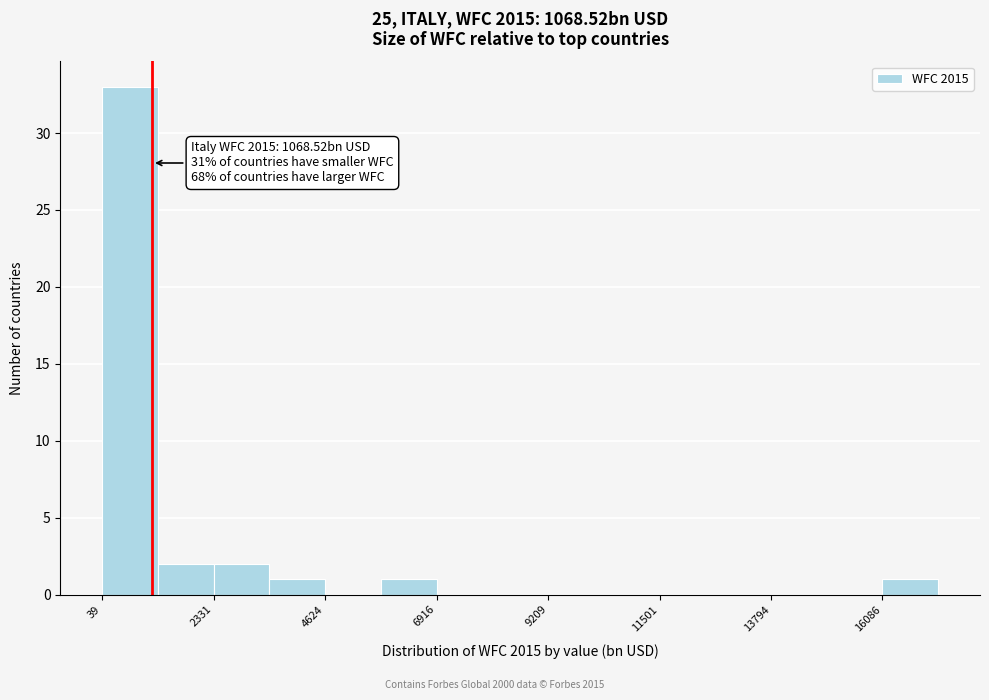

Read against the x-axis, roughly where is the centre of the tallest bar?

500